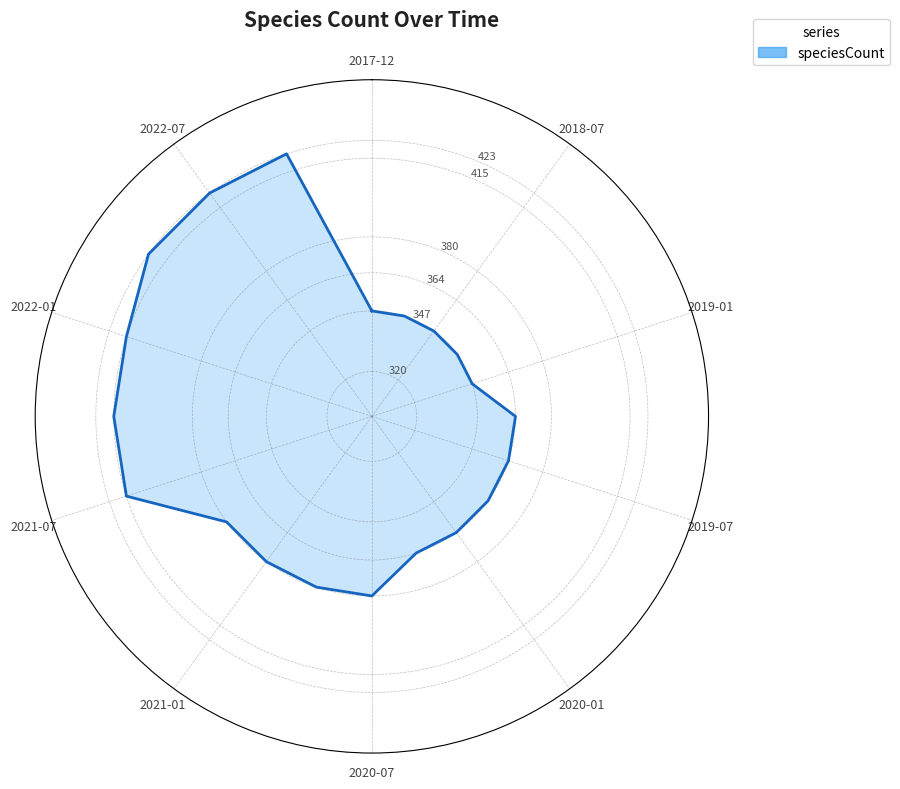

Reading left to right, what are all the values shown in this chart?

2017-12-22=347	2018-04-09=347	2018-07-11=347	2018-09-28=347	2019-01-01=347	2019-04-06=364	2019-07-01=364	2019-10-09=364	2020-01-01=364	2020-04-01=364	2020-07-01=380	2020-10-01=380	2021-01-01=380	2021-04-01=380	2021-07-01=415	2021-10-01=415	2022-01-01=415	2022-04-01=423	2022-07-01=423	2022-10-01=423